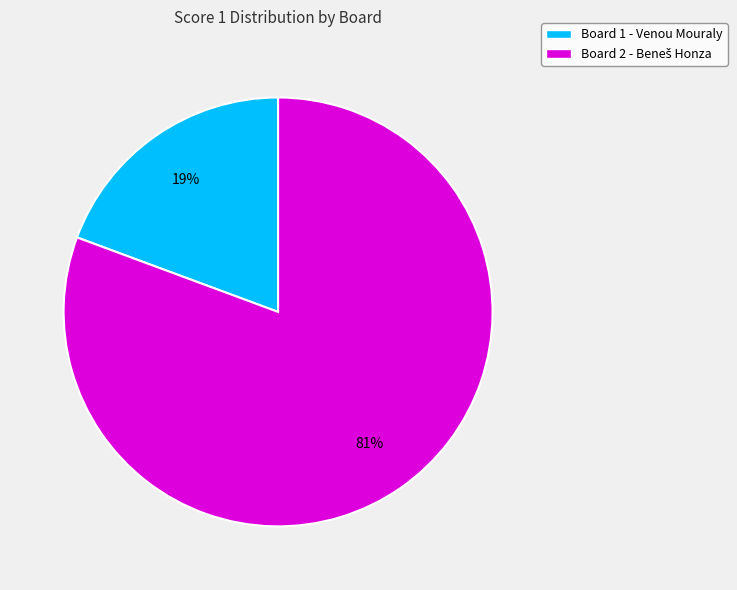

True or false: Board 1 - Venou Mouraly accounts for 19% of the total.

True